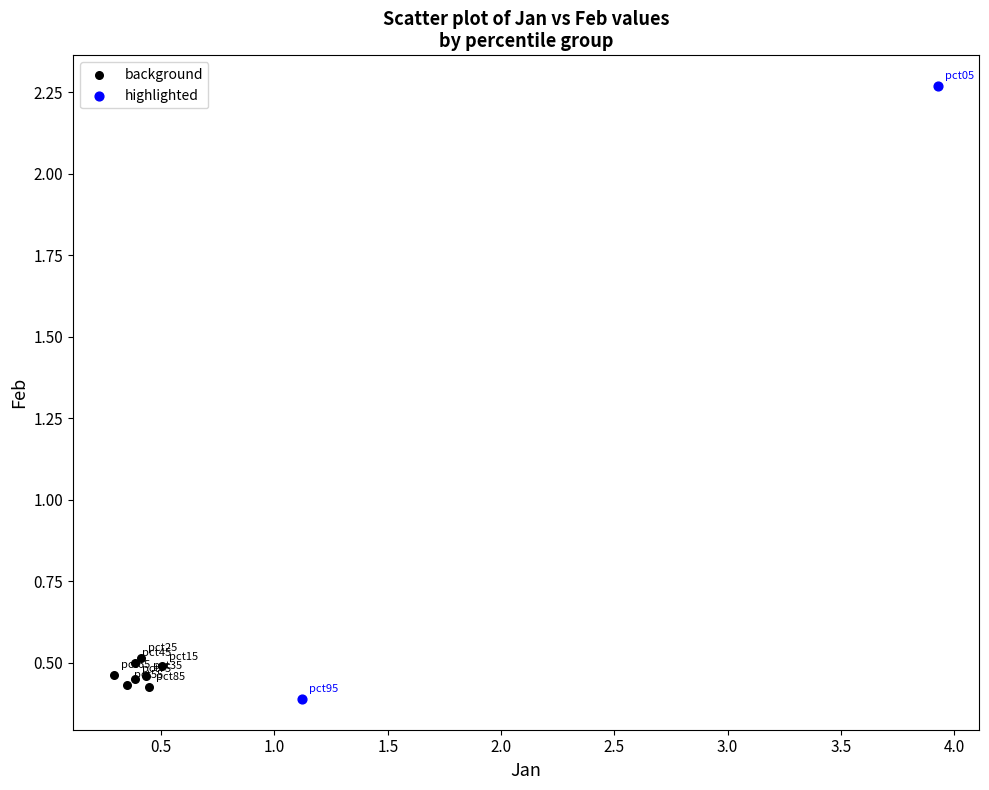

Which series contains the highest Y value?

highlighted